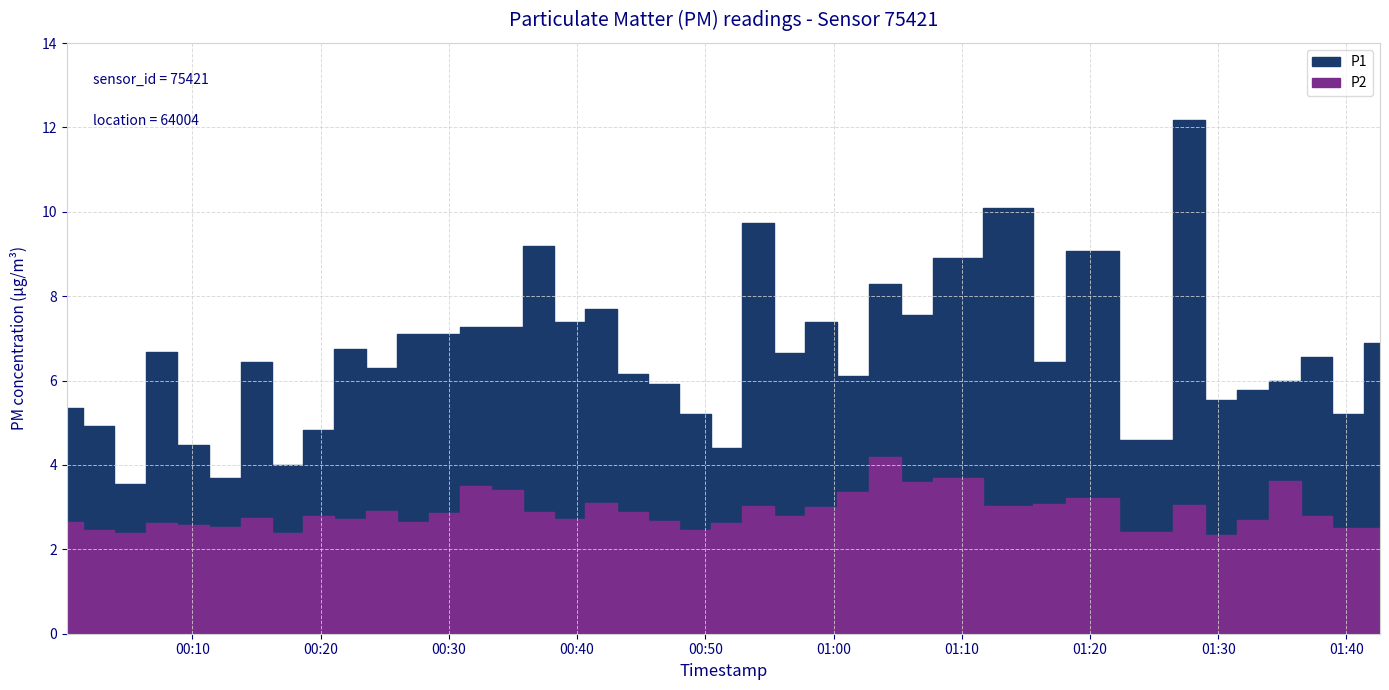

At which category does P2 reach its first local peak?

3